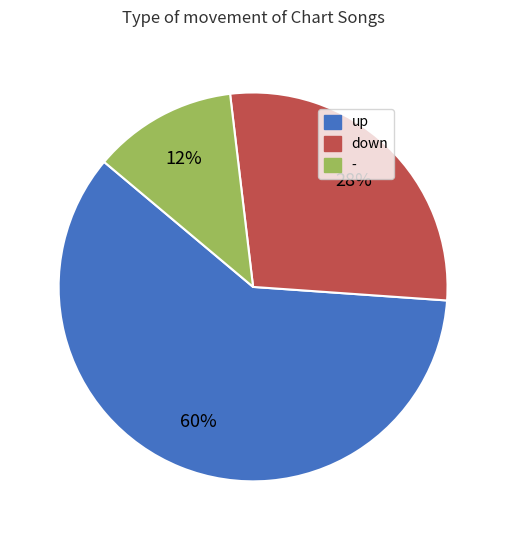

Rank the categories by value from highest to lowest.

up, down, -